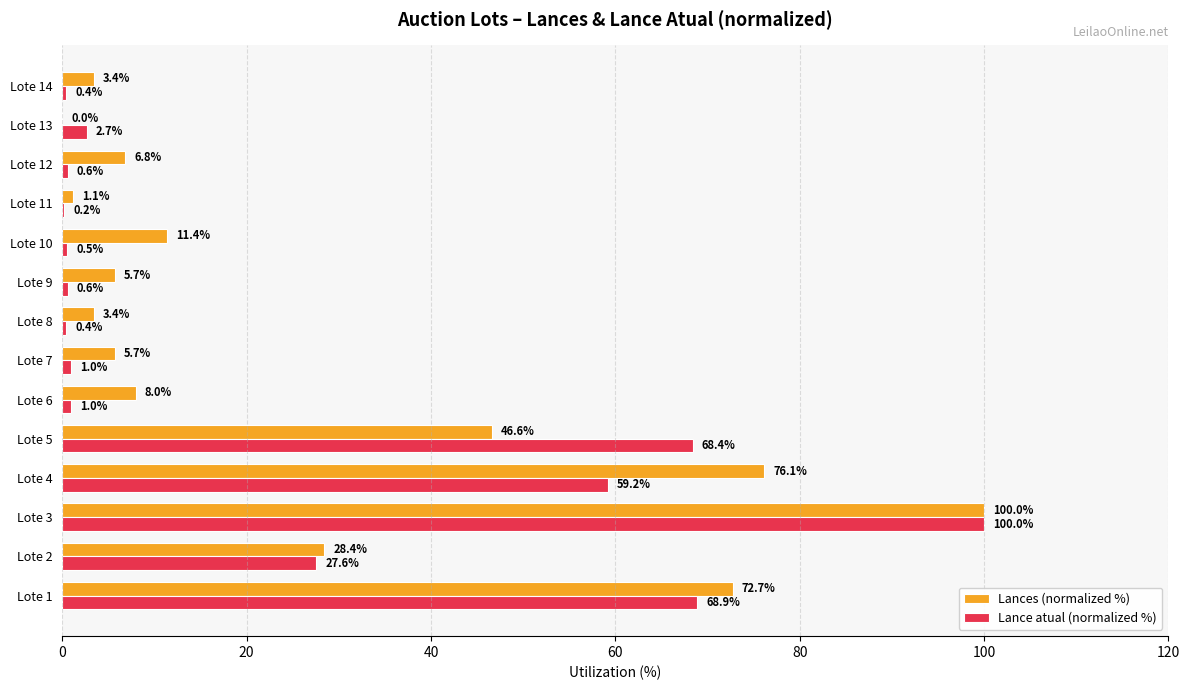

Which category has the highest value in the Lances (normalized %) series?

Lote 3